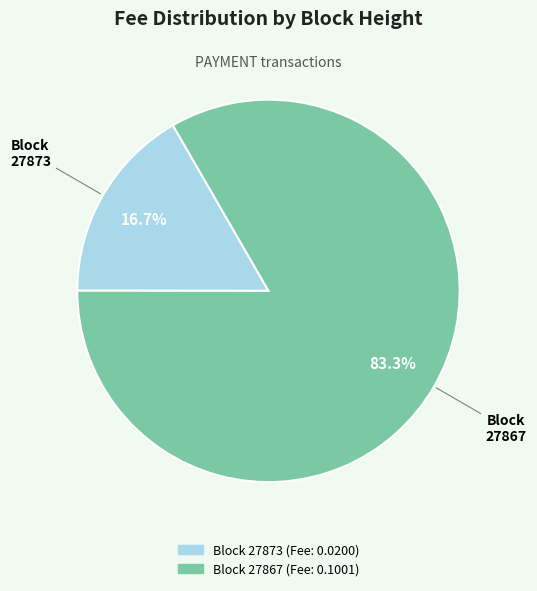

Is there any slice that represents more than half of the pie?

Yes